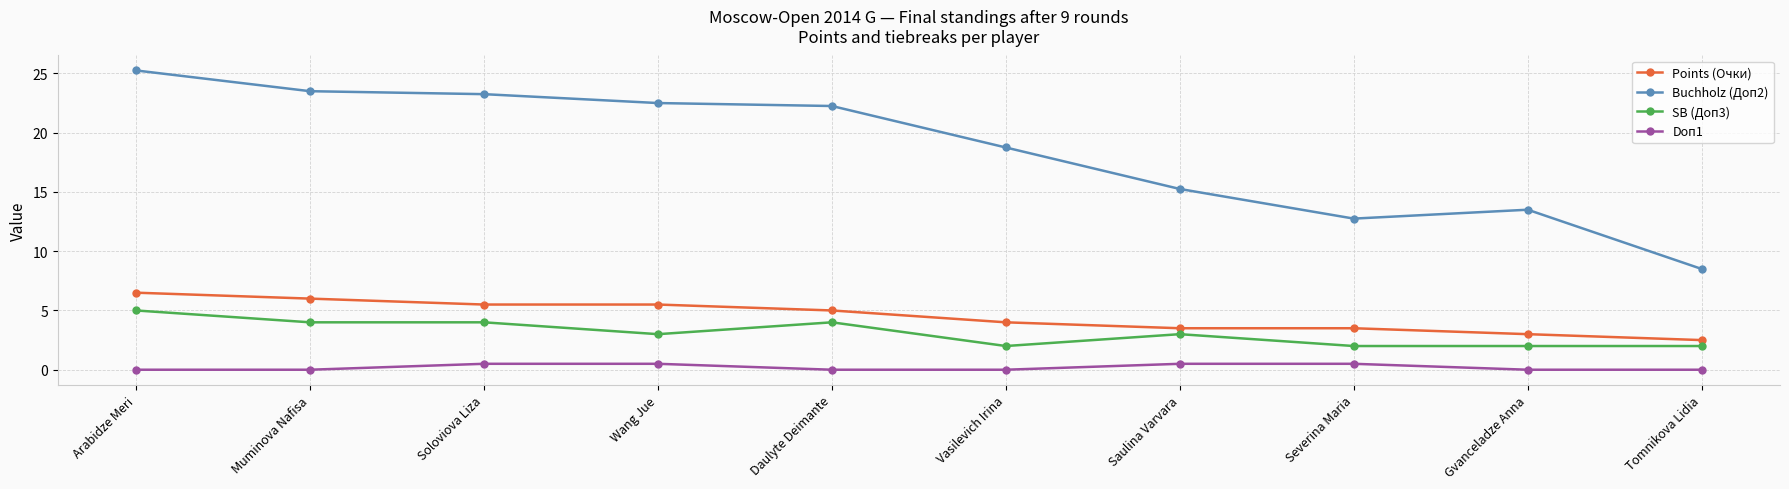

Which series has the widest spread of values?

Buchholz (Доп2)